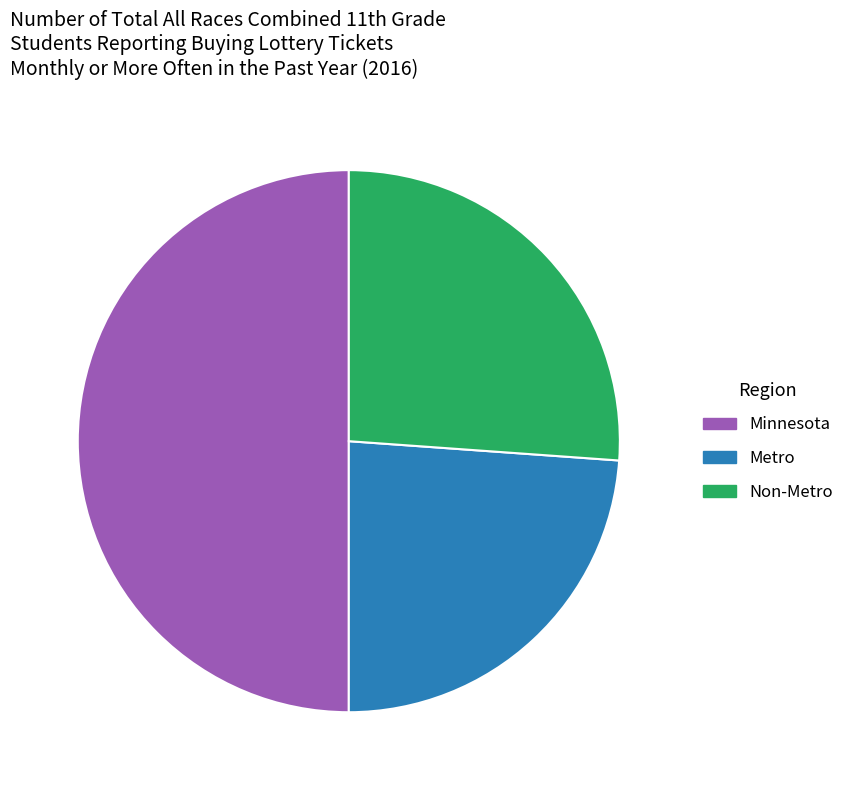

Rank the categories by value from lowest to highest.

Metro, Non-Metro, Minnesota